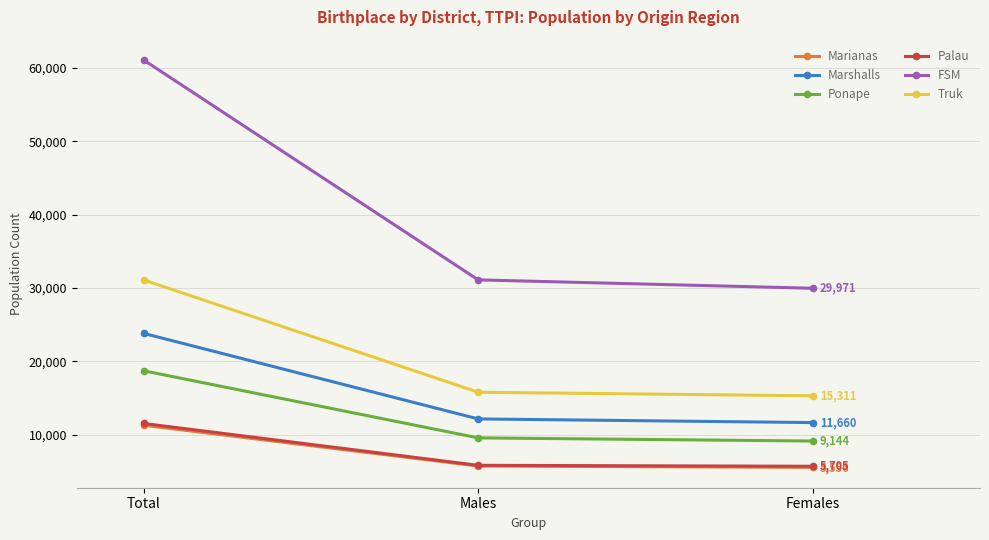

Is the value of Palau at Females greater than the value of Truk at Total?

No